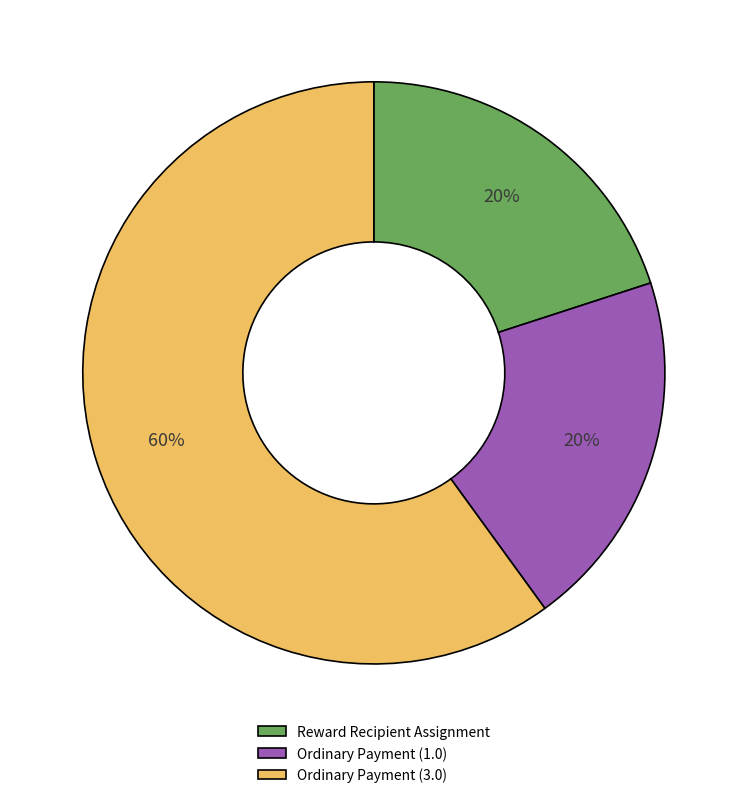

Count the number of slices in the pie.

3